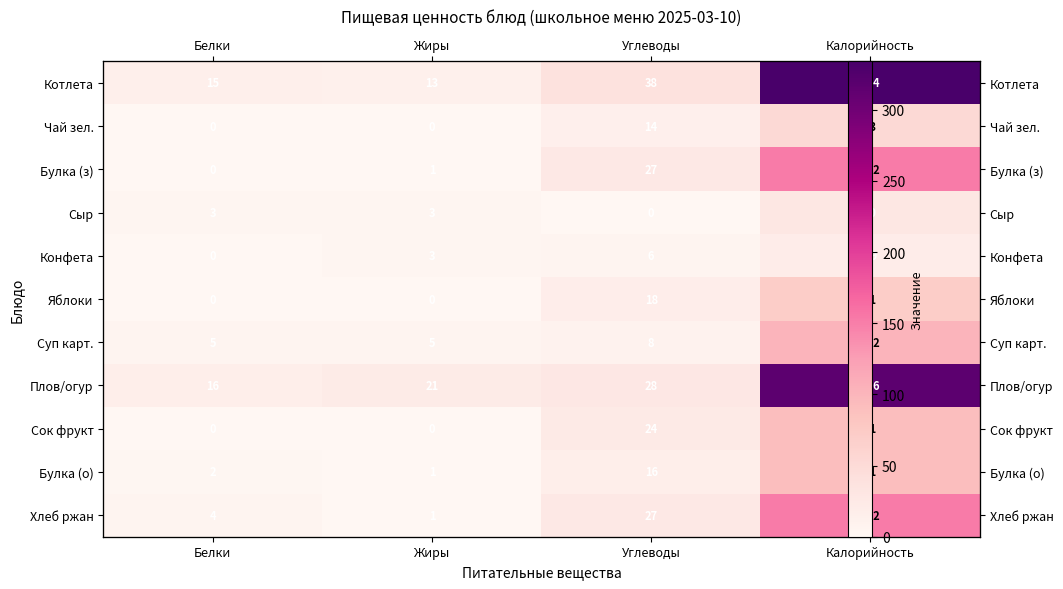

Is the value of Плов/огур at Белки greater than the value of Чай зел. at Углеводы?

Yes